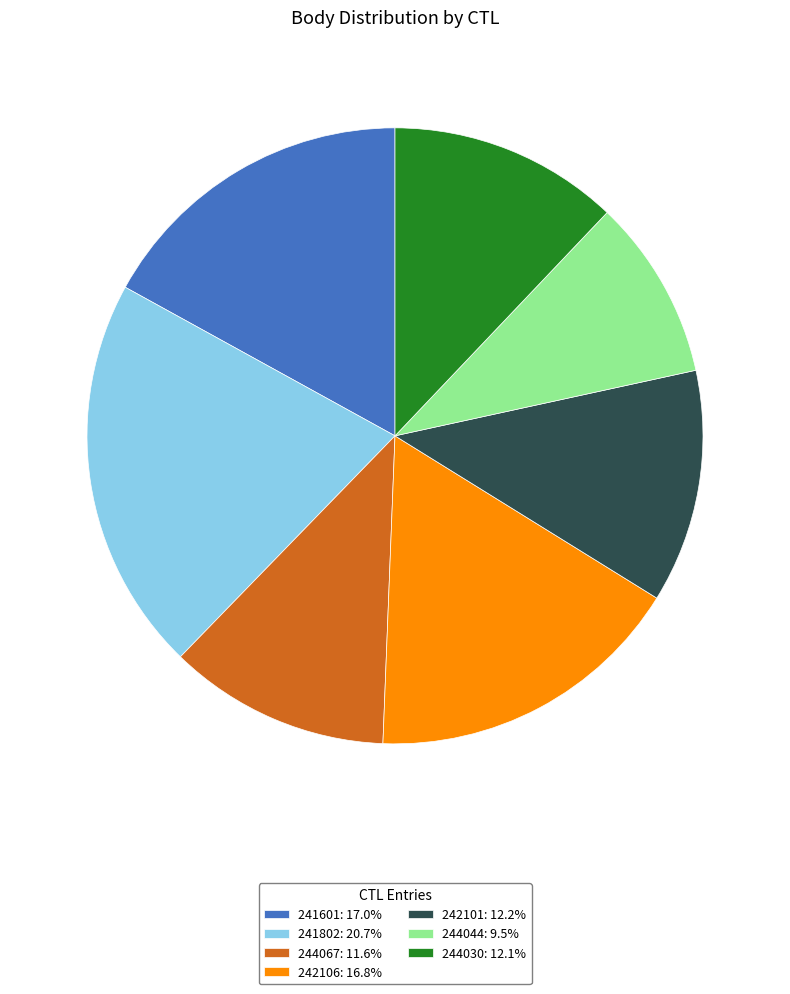

Count the number of slices in the pie.

7